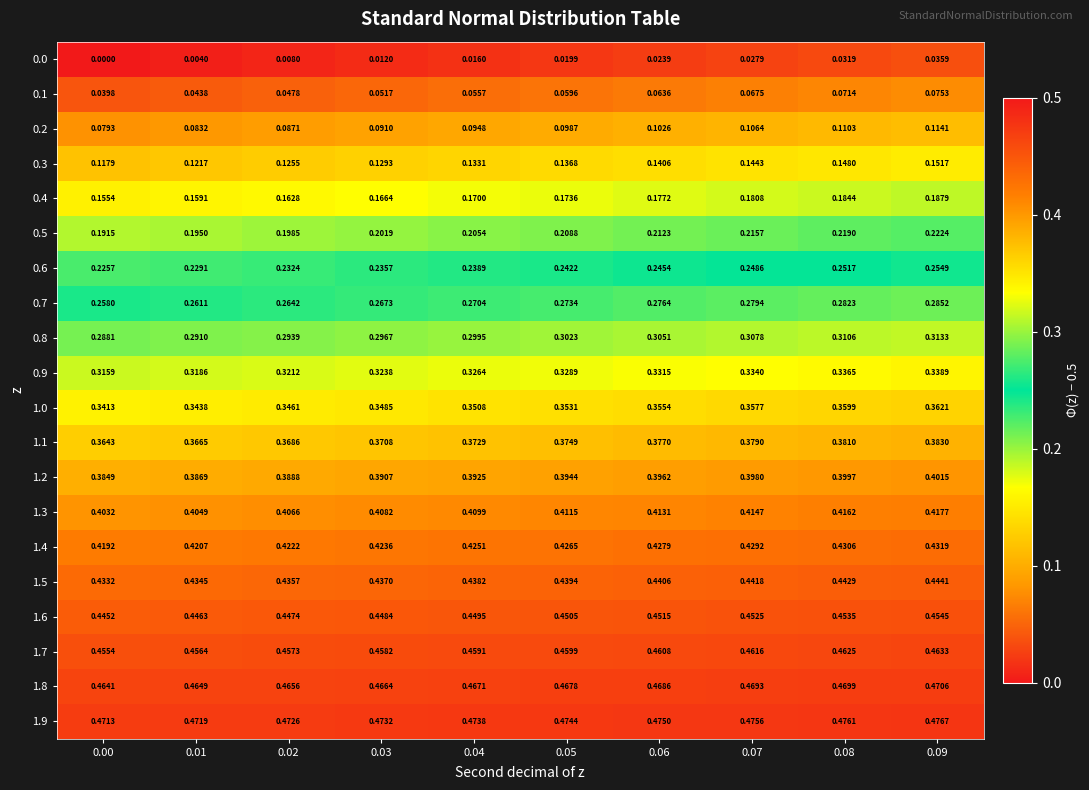

Is the value of 1.9 at 0.03 greater than the value of 0.6 at 0.08?

Yes